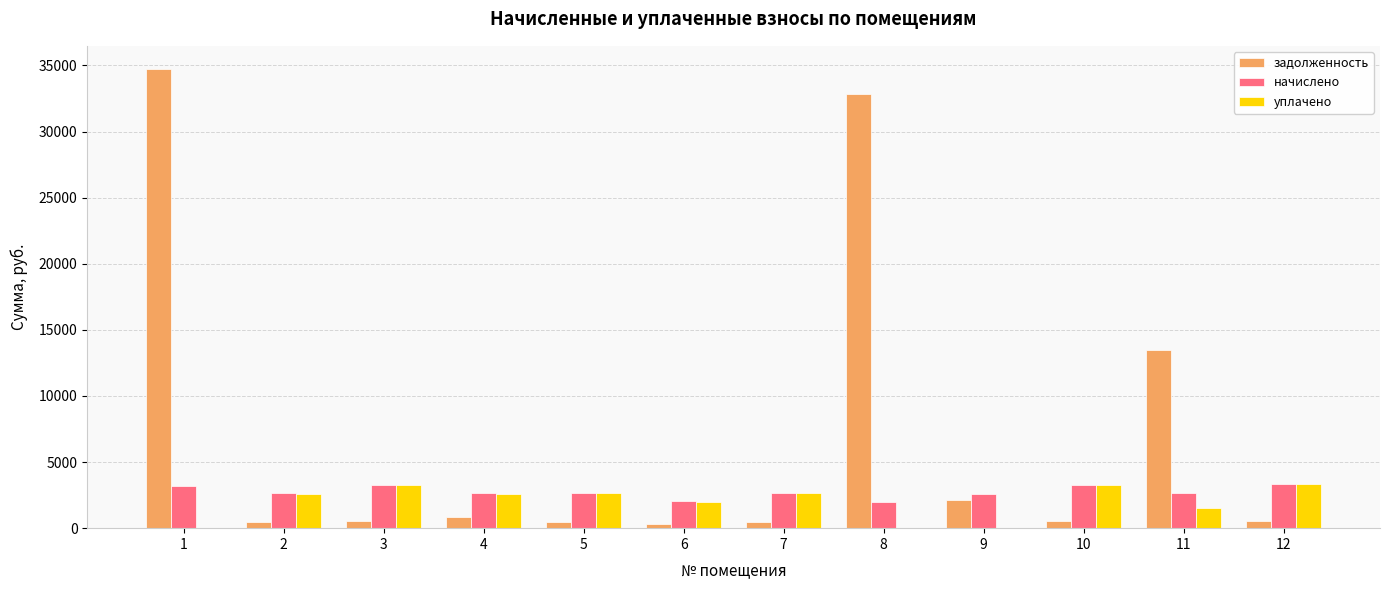

What is the total value across all series at 7?

5771.7